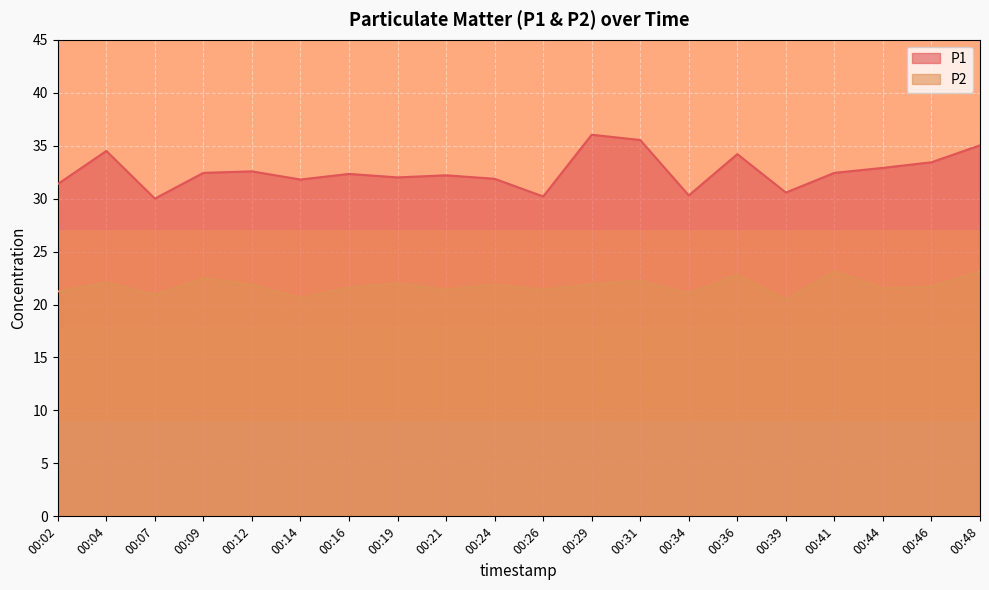

What is the difference between the maximum and second lowest values in the P2 series?

2.5